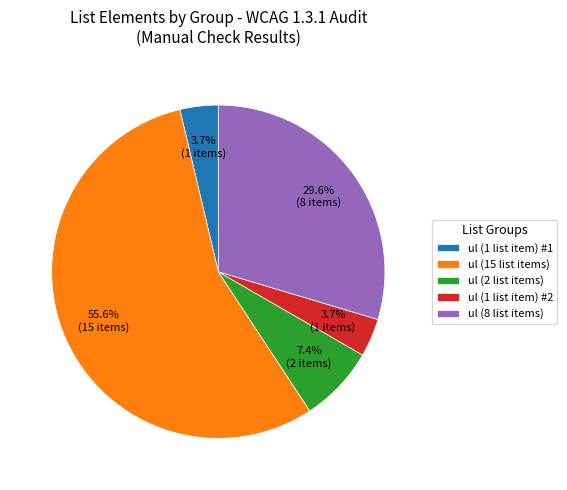

Which slice is the largest?

ul (15 list items)